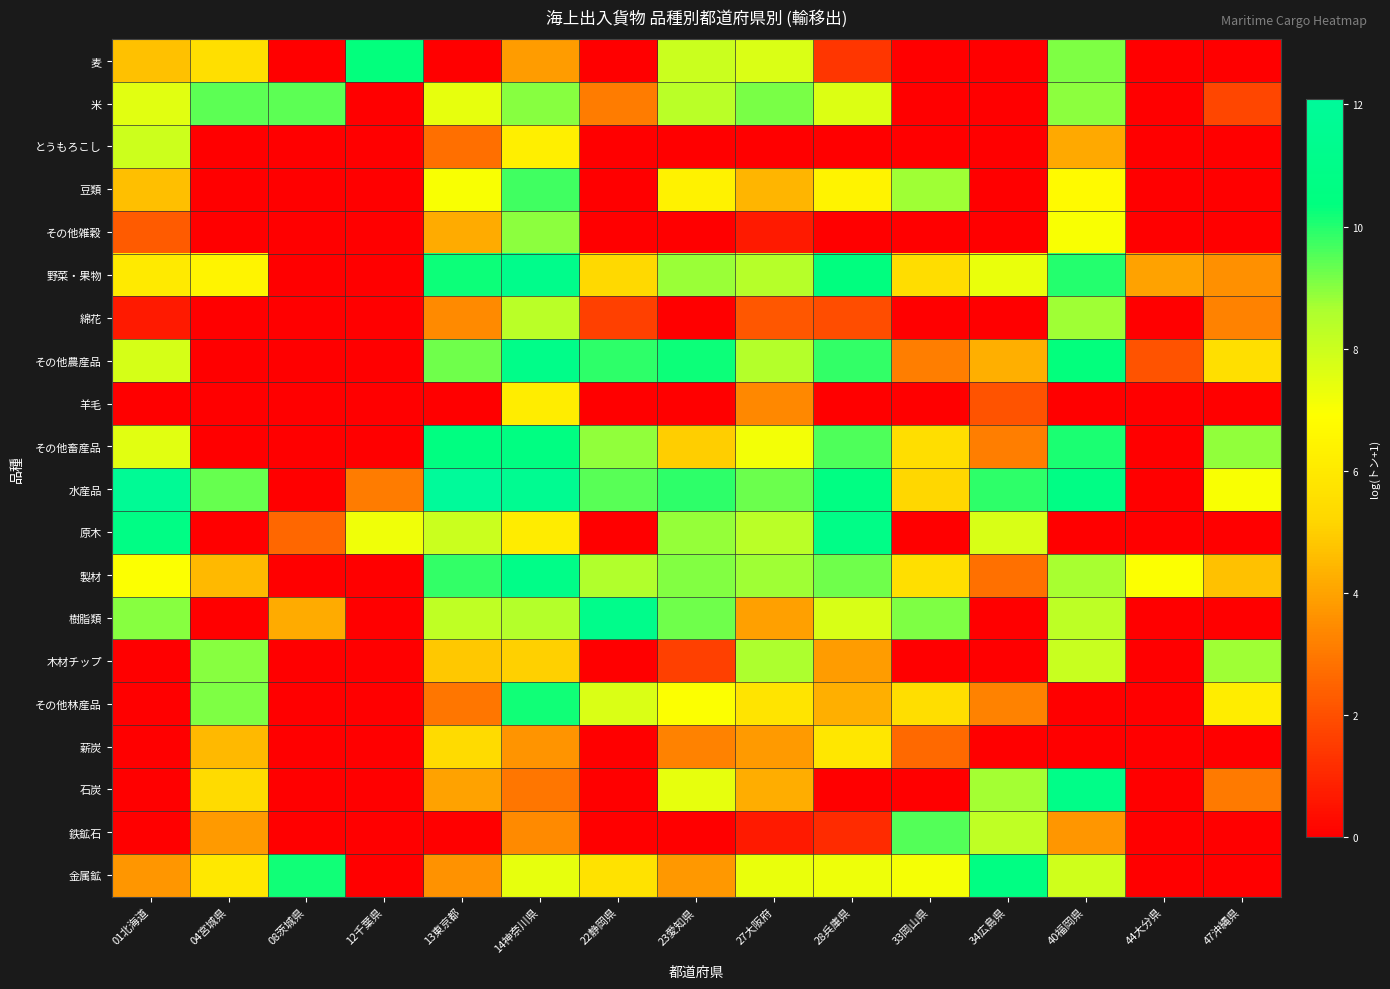

Reading left to right, what are all the values shown in this chart?

麦: 01北海道=4.7	04宮城県=5.5	08茨城県=0.0	12千葉県=10.3	13東京都=0.0	14神奈川県=3.8	22静岡県=0.0	23愛知県=8.0	27大阪府=7.7	28兵庫県=1.4	33岡山県=0.0	34広島県=0.0	40福岡県=9.1	44大分県=0.0	47沖縄県=0.0
米: 01北海道=7.5	04宮城県=9.4	08茨城県=9.4	12千葉県=0.0	13東京都=7.4	14神奈川県=9.0	22静岡県=3.1	23愛知県=8.3	27大阪府=9.2	28兵庫県=7.6	33岡山県=0.0	34広島県=0.0	40福岡県=8.9	44大分県=0.0	47沖縄県=1.8
とうもろこし: 01北海道=8.0	04宮城県=0.0	08茨城県=0.0	12千葉県=0.0	13東京都=2.8	14神奈川県=6.2	22静岡県=0.0	23愛知県=0.0	27大阪府=0.0	28兵庫県=0.0	33岡山県=0.0	34広島県=0.0	40福岡県=4.1	44大分県=0.0	47沖縄県=0.0
豆類: 01北海道=4.6	04宮城県=0.0	08茨城県=0.0	12千葉県=0.0	13東京都=7.0	14神奈川県=9.7	22静岡県=0.0	23愛知県=6.3	27大阪府=4.4	28兵庫県=6.4	33岡山県=8.7	34広島県=0.0	40福岡県=6.7	44大分県=0.0	47沖縄県=0.0
その他雑穀: 01北海道=2.3	04宮城県=0.0	08茨城県=0.0	12千葉県=0.0	13東京都=4.2	14神奈川県=9.0	22静岡県=0.0	23愛知県=0.0	27大阪府=0.7	28兵庫県=0.0	33岡山県=0.0	34広島県=0.0	40福岡県=7.0	44大分県=0.0	47沖縄県=0.0
野菜・果物: 01北海道=6.0	04宮城県=6.5	08茨城県=0.0	12千葉県=0.0	13東京都=10.2	14神奈川県=11.1	22静岡県=5.3	23愛知県=8.8	27大阪府=8.4	28兵庫県=10.4	33岡山県=5.5	34広島県=7.3	40福岡県=10.0	44大分県=4.0	47沖縄県=3.6
綿花: 01北海道=0.7	04宮城県=0.0	08茨城県=0.0	12千葉県=0.0	13東京都=3.4	14神奈川県=8.3	22静岡県=1.6	23愛知県=0.0	27大阪府=2.2	28兵庫県=1.9	33岡山県=0.0	34広島県=0.0	40福岡県=8.7	44大分県=0.0	47沖縄県=3.3
その他農産品: 01北海道=7.8	04宮城県=0.0	08茨城県=0.0	12千葉県=0.0	13東京都=9.2	14神奈川県=11.0	22静岡県=9.9	23愛知県=10.2	27大阪府=8.5	28兵庫県=9.9	33岡山県=3.1	34広島県=4.3	40福岡県=10.3	44大分県=2.1	47沖縄県=5.6
羊毛: 01北海道=0.0	04宮城県=0.0	08茨城県=0.0	12千葉県=0.0	13東京都=0.0	14神奈川県=6.2	22静岡県=0.0	23愛知県=0.0	27大阪府=3.4	28兵庫県=0.0	33岡山県=0.0	34広島県=2.1	40福岡県=0.0	44大分県=0.0	47沖縄県=0.0
その他畜産品: 01北海道=7.5	04宮城県=0.0	08茨城県=0.0	12千葉県=0.0	13東京都=10.5	14神奈川県=10.5	22静岡県=8.9	23愛知県=5.0	27大阪府=7.1	28兵庫県=9.5	33岡山県=5.5	34広島県=3.1	40福岡県=10.1	44大分県=0.0	47沖縄県=8.9
水産品: 01北海道=11.8	04宮城県=9.4	08茨城県=0.0	12千葉県=3.1	13東京都=12.1	14神奈川県=11.5	22静岡県=9.5	23愛知県=9.9	27大阪府=9.3	28兵庫県=10.6	33岡山県=5.2	34広島県=9.9	40福岡県=10.7	44大分県=0.0	47沖縄県=7.0
原木: 01北海道=10.8	04宮城県=0.0	08茨城県=2.6	12千葉県=7.2	13東京都=8.0	14神奈川県=6.1	22静岡県=0.0	23愛知県=8.9	27大阪府=8.3	28兵庫県=10.9	33岡山県=0.0	34広島県=7.7	40福岡県=0.0	44大分県=0.0	47沖縄県=0.0
製材: 01北海道=7.0	04宮城県=4.5	08茨城県=0.0	12千葉県=0.0	13東京都=9.9	14神奈川県=10.9	22静岡県=8.5	23愛知県=9.1	27大阪府=8.8	28兵庫県=9.2	33岡山県=5.5	34広島県=2.8	40福岡県=8.7	44大分県=7.0	47沖縄県=4.7
樹脂類: 01北海道=9.0	04宮城県=0.0	08茨城県=4.2	12千葉県=0.0	13東京都=8.2	14神奈川県=8.5	22静岡県=11.1	23愛知県=9.2	27大阪府=4.0	28兵庫県=7.7	33岡山県=9.1	34広島県=0.0	40福岡県=8.3	44大分県=0.0	47沖縄県=0.0
木材チップ: 01北海道=0.0	04宮城県=9.0	08茨城県=0.0	12千葉県=0.0	13東京都=4.8	14神奈川県=5.0	22静岡県=0.0	23愛知県=1.6	27大阪府=8.6	28兵庫県=3.9	33岡山県=0.0	34広島県=0.0	40福岡県=8.1	44大分県=0.0	47沖縄県=8.7
その他林産品: 01北海道=0.0	04宮城県=9.1	08茨城県=0.0	12千葉県=0.0	13東京都=2.9	14神奈川県=10.2	22静岡県=7.7	23愛知県=6.9	27大阪府=5.8	28兵庫県=4.3	33岡山県=5.5	34広島県=3.3	40福岡県=0.0	44大分県=0.0	47沖縄県=6.2
薪炭: 01北海道=0.0	04宮城県=4.5	08茨城県=0.0	12千葉県=0.0	13東京都=5.3	14神奈川県=3.7	22静岡県=0.0	23愛知県=3.3	27大阪府=3.8	28兵庫県=5.9	33岡山県=2.6	34広島県=0.0	40福岡県=0.0	44大分県=0.0	47沖縄県=0.0
石炭: 01北海道=0.0	04宮城県=5.4	08茨城県=0.0	12千葉県=0.0	13東京都=4.0	14神奈川県=2.9	22静岡県=0.0	23愛知県=7.4	27大阪府=4.2	28兵庫県=0.0	33岡山県=0.0	34広島県=8.7	40福岡県=11.0	44大分県=0.0	47沖縄県=3.0
鉄鉱石: 01北海道=0.0	04宮城県=3.8	08茨城県=0.0	12千葉県=0.0	13東京都=0.0	14神奈川県=3.4	22静岡県=0.0	23愛知県=0.0	27大阪府=0.7	28兵庫県=1.1	33岡山県=9.5	34広島県=8.2	40福岡県=3.7	44大分県=0.0	47沖縄県=0.0
金属鉱: 01北海道=3.7	04宮城県=5.9	08茨城県=10.2	12千葉県=0.0	13東京都=3.6	14神奈川県=7.4	22静岡県=5.7	23愛知県=3.7	27大阪府=7.4	28兵庫県=7.3	33岡山県=7.1	34広島県=10.6	40福岡県=7.9	44大分県=0.0	47沖縄県=0.0